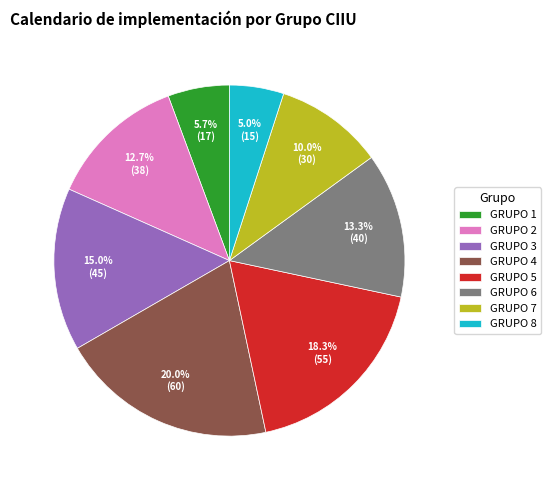

To the nearest percent, what percentage of the pie is GRUPO 6?

13%